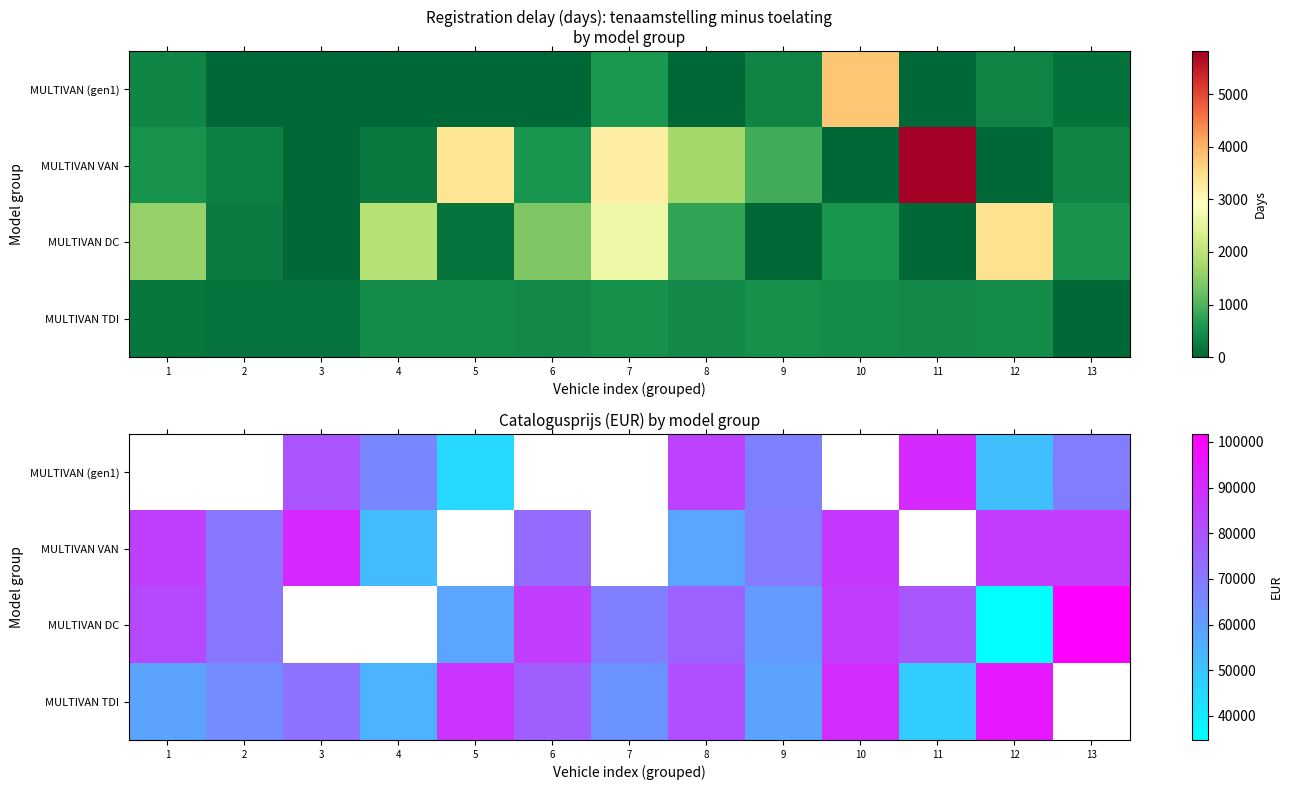

What is the approximate value of MULTIVAN DC at 9?

61181.0